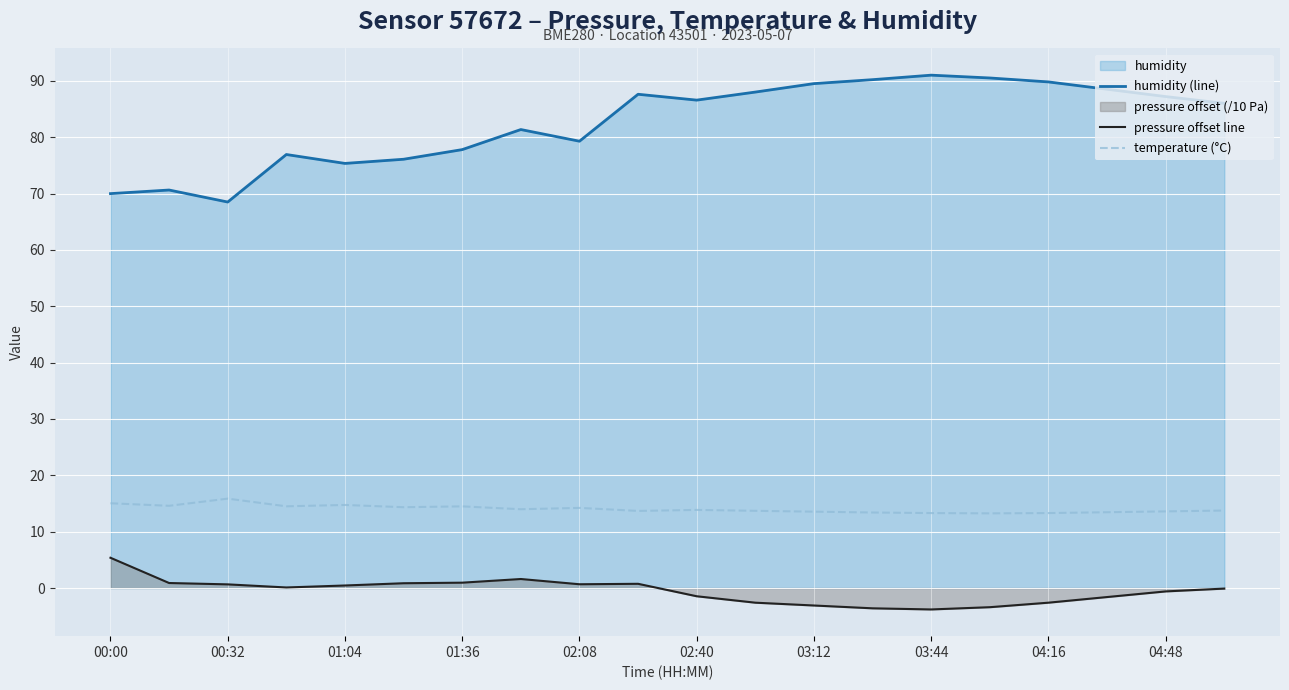

In pressure offset line, how many points are lower than both neighbors (excluding endpoints)?

3